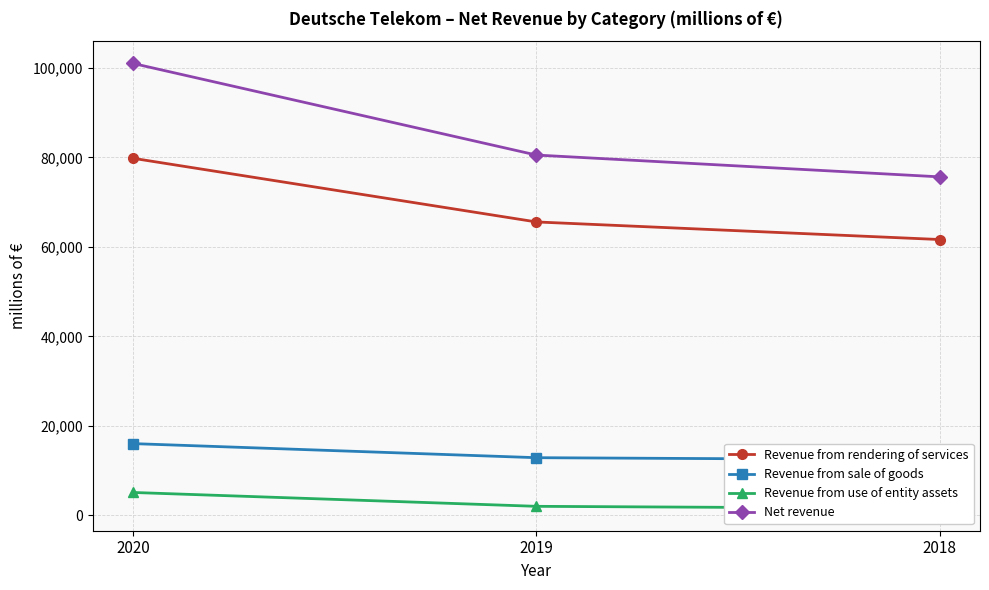

How many Revenue from use of entity assets values are between 1561 and 5138?

3